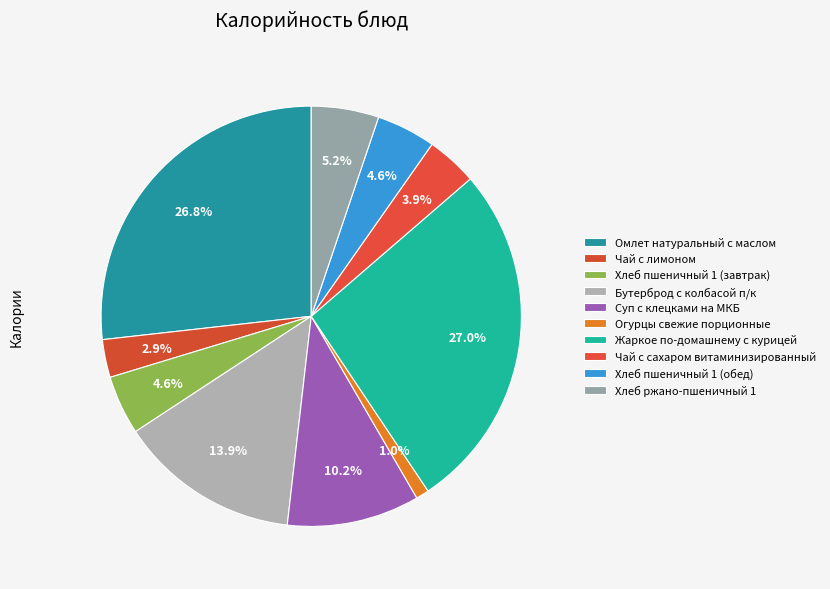

How many segments does this pie chart have?

10